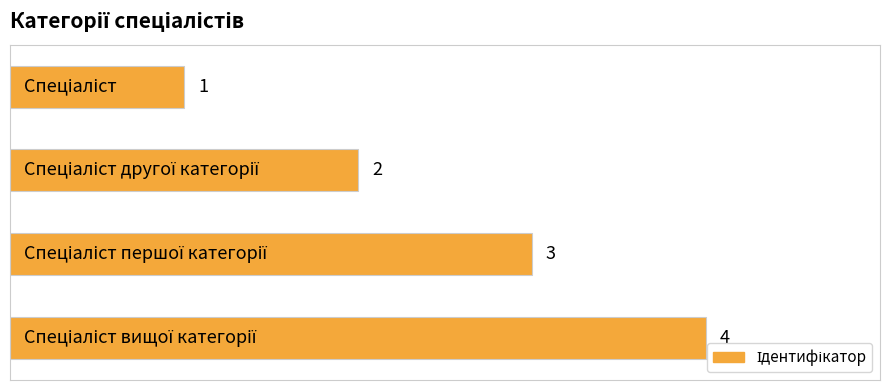

What is the difference between the maximum and minimum values?

3